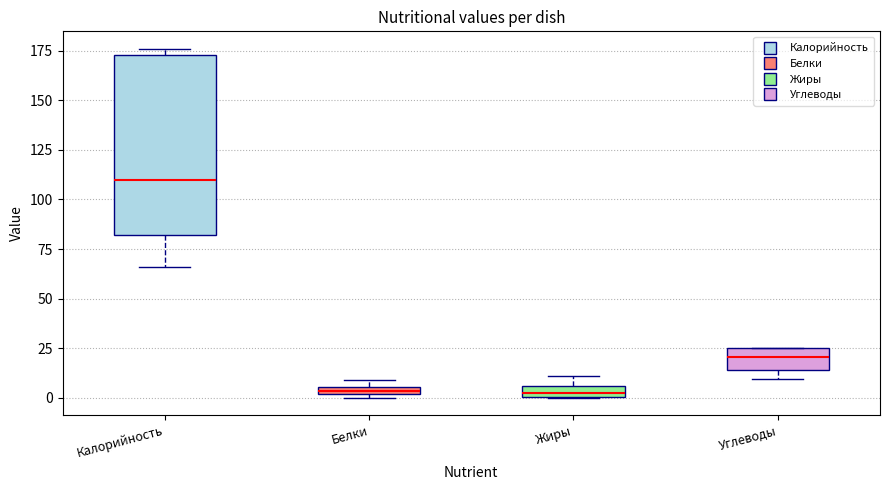

Which box is the tallest, from its lower edge to its upper edge?

Калорийность